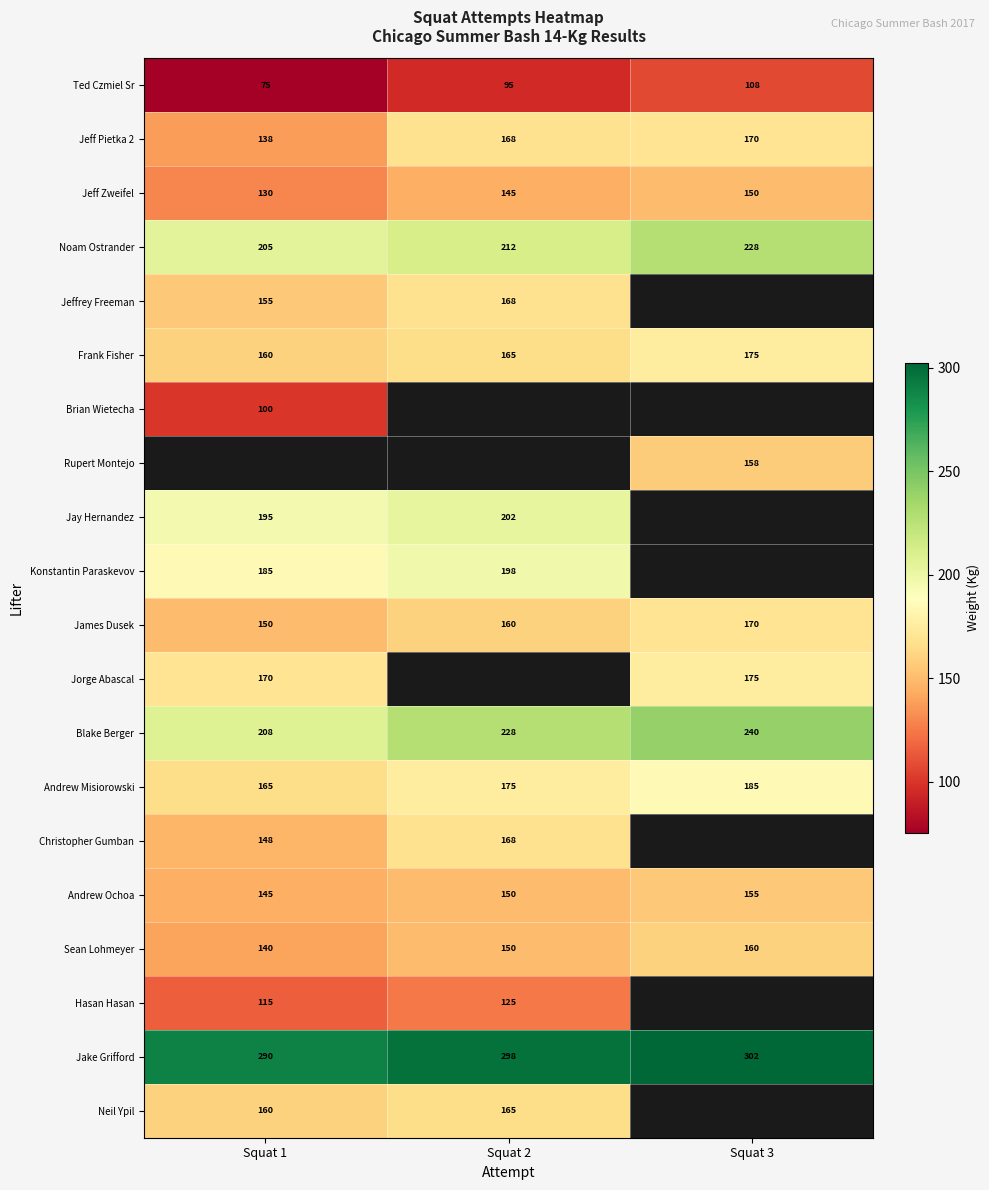

Between Squat 2 and Squat 1, which is larger?

Squat 2